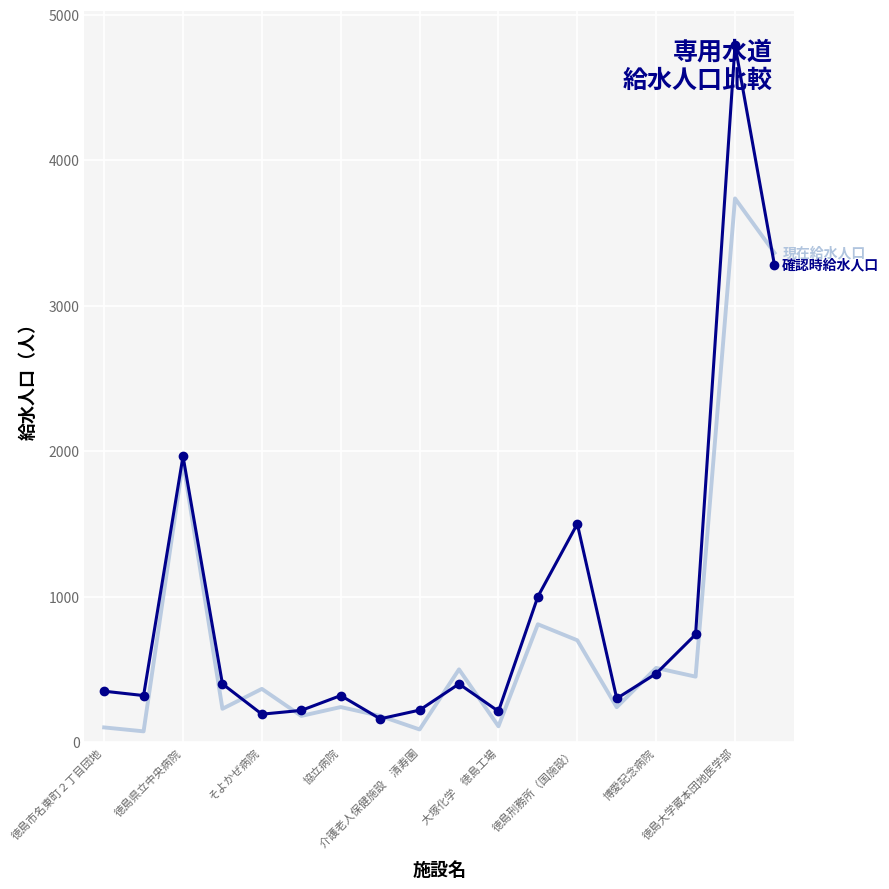

What is the maximum value shown in the chart?

4790